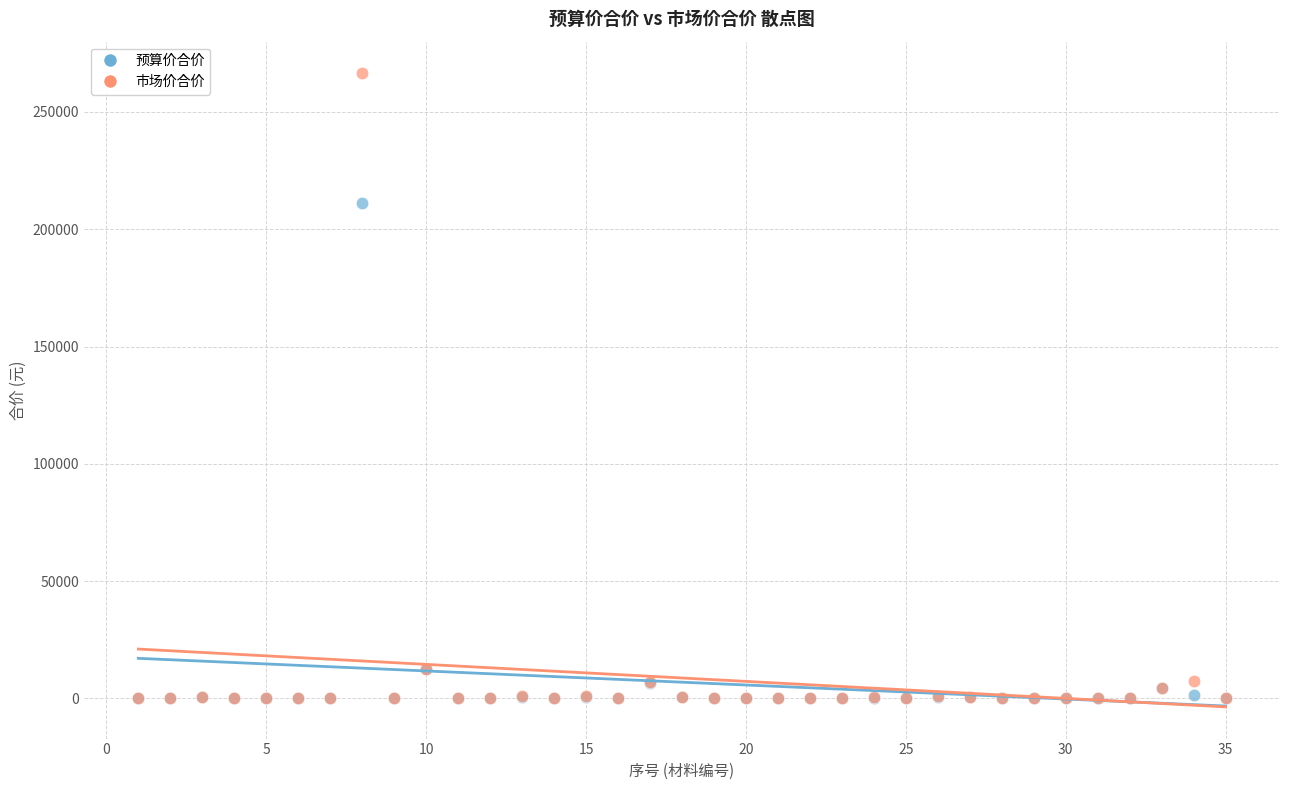

In the 市场价合价 series, what Y value is closest to 133217?

12350.0